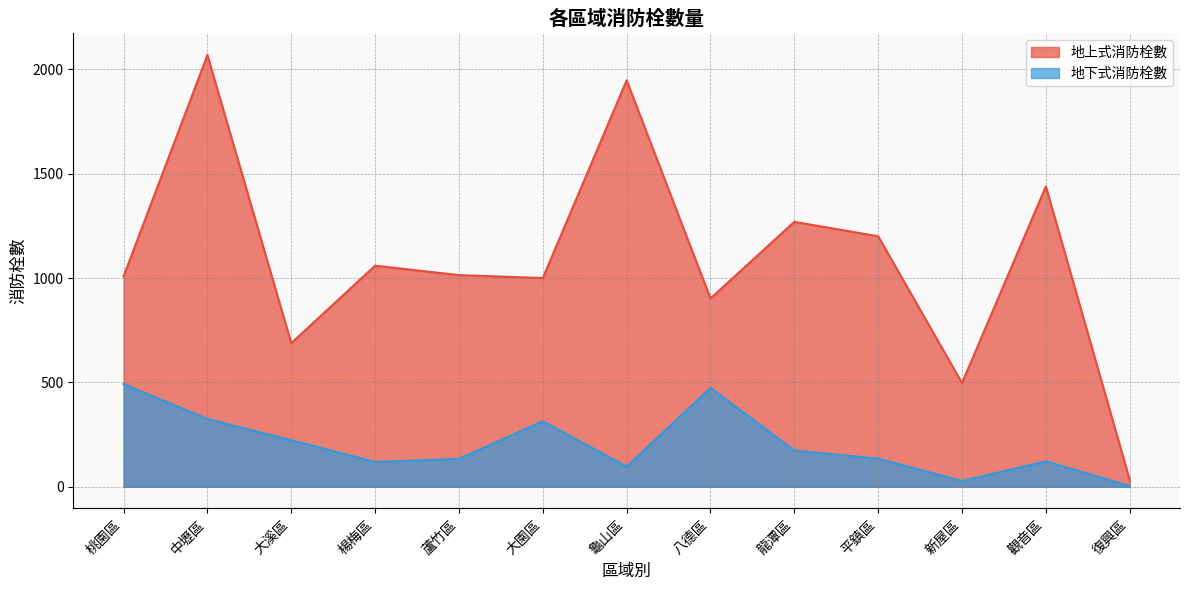

The 地下式消防栓數 series shows 325 at 中壢區. True or false?

True